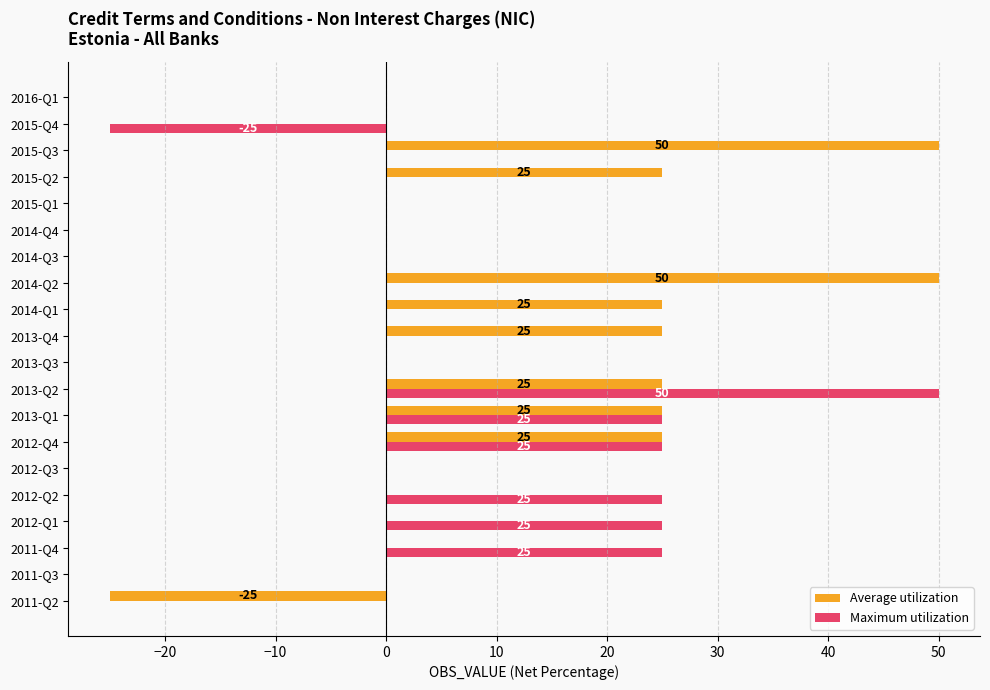

Which series has the largest total across all categories?

Average utilization